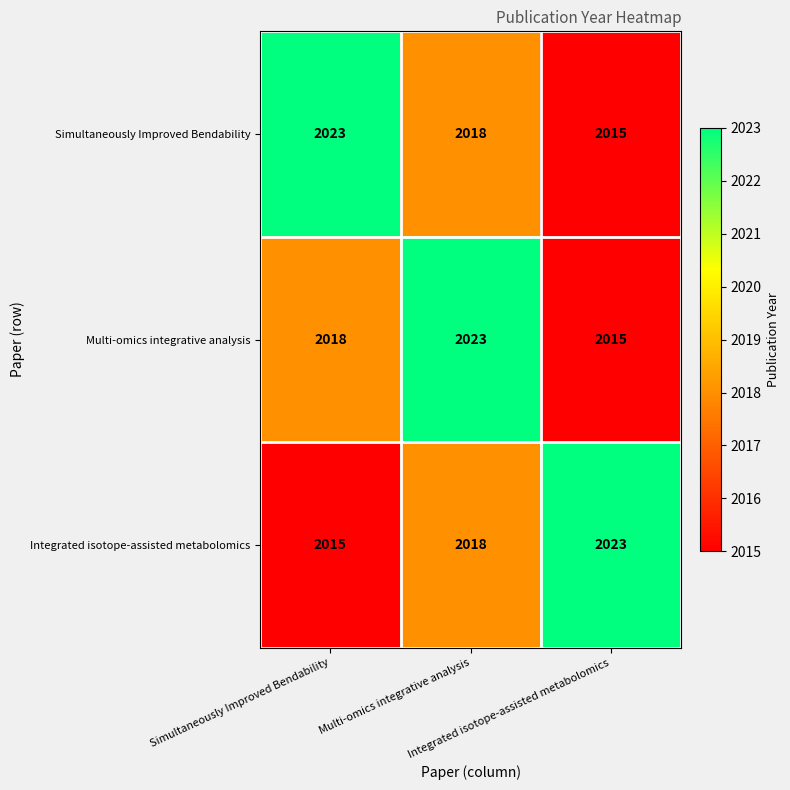

At how many categories does at least one series exceed 2019?

3